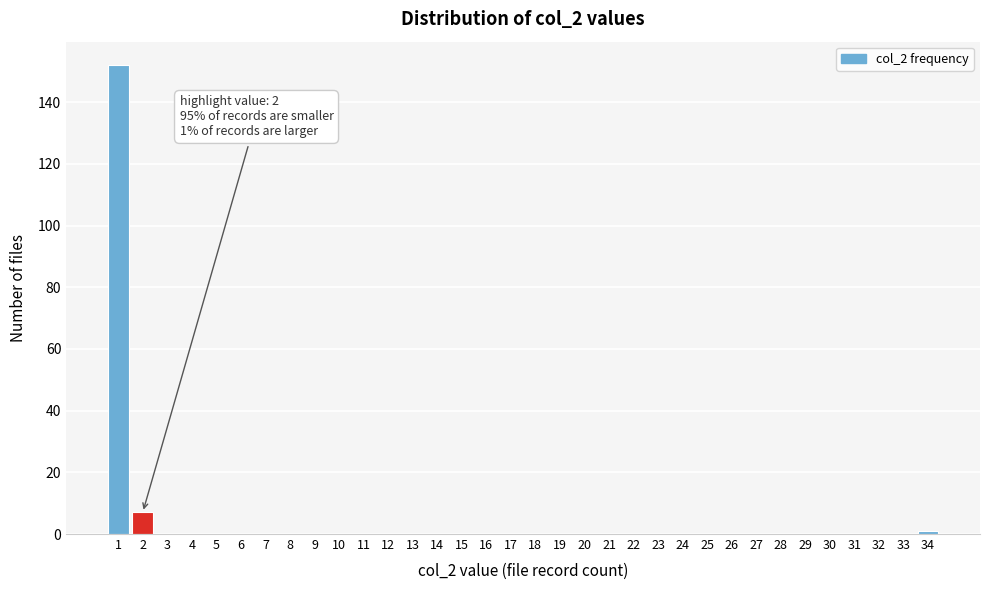

Over which range of the x-axis is the bar tallest?

0.5 to 1.5